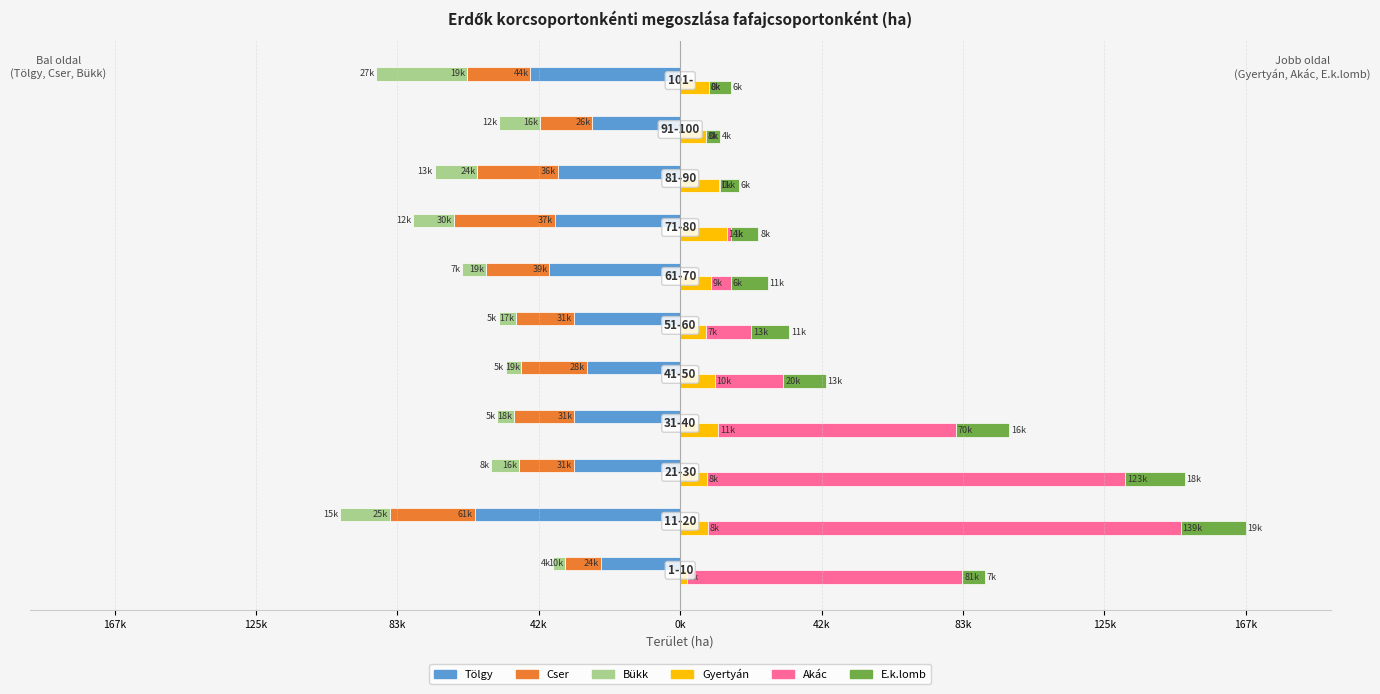

What are all the series names shown in the legend?

Tölgy, Cser, Bükk, Gyertyán, Akác, E.k.lomb